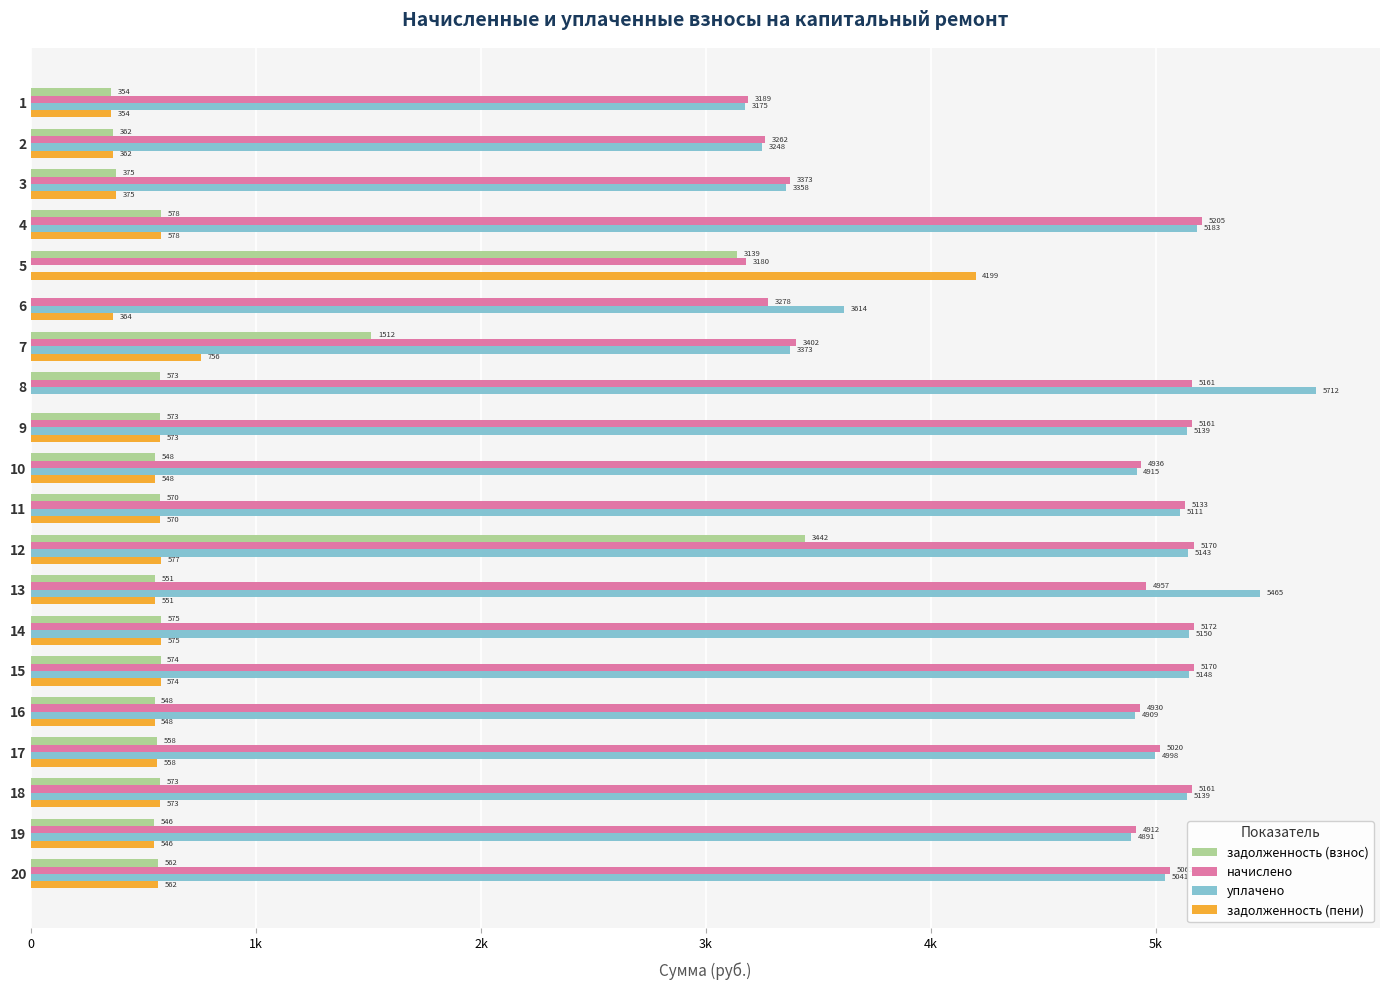

Between 9 and 17, which series saw the biggest shift?

начислено